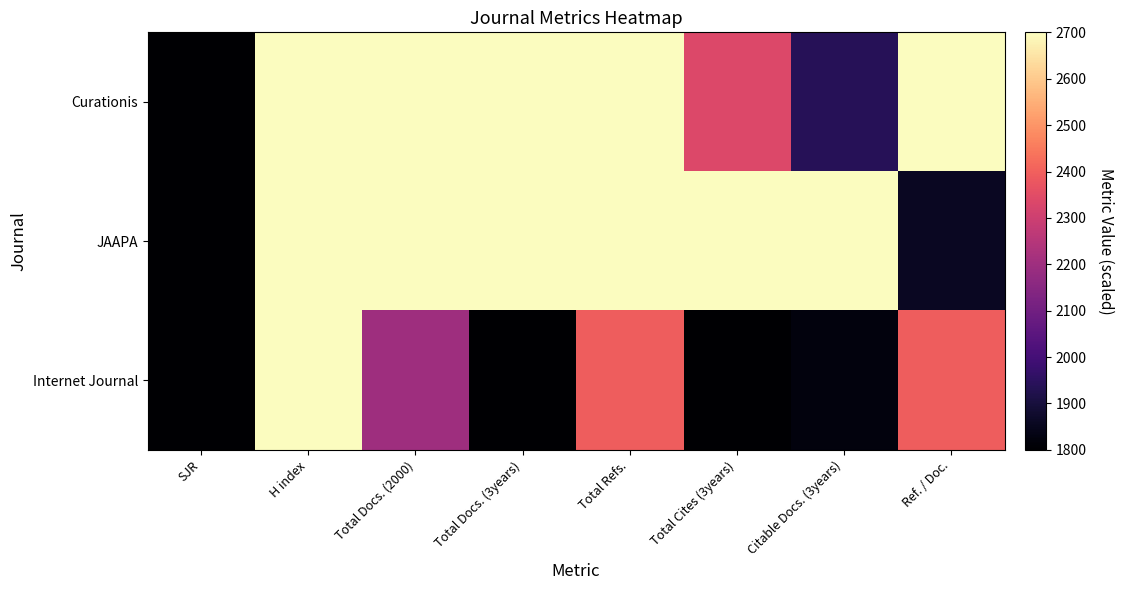

Reading left to right, list all the values displayed in this chart.

Curationis: SJR=1800.0	H index=4500.0	Total Docs. (2000)=4500.0	Total Docs. (3years)=3241.7	Total Refs.=4500.0	Total Cites (3years)=2337.5	Citable Docs. (3years)=1937.6	Ref. / Doc.=4500.0
JAAPA: SJR=1800.0	H index=4307.1	Total Docs. (2000)=4500.0	Total Docs. (3years)=4500.0	Total Refs.=2962.8	Total Cites (3years)=4500.0	Citable Docs. (3years)=4500.0	Ref. / Doc.=1859.1
Internet Journal: SJR=1800.0	H index=4234.8	Total Docs. (2000)=2200.0	Total Docs. (3years)=1800.0	Total Refs.=2391.2	Total Cites (3years)=1800.0	Citable Docs. (3years)=1821.2	Ref. / Doc.=2391.2